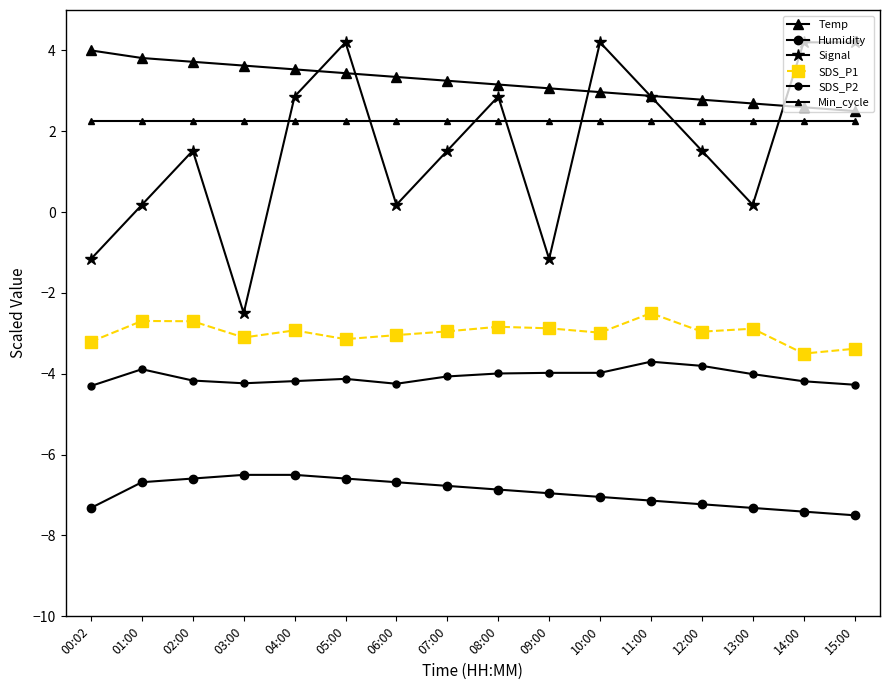

How many lines are shown in the chart?

6